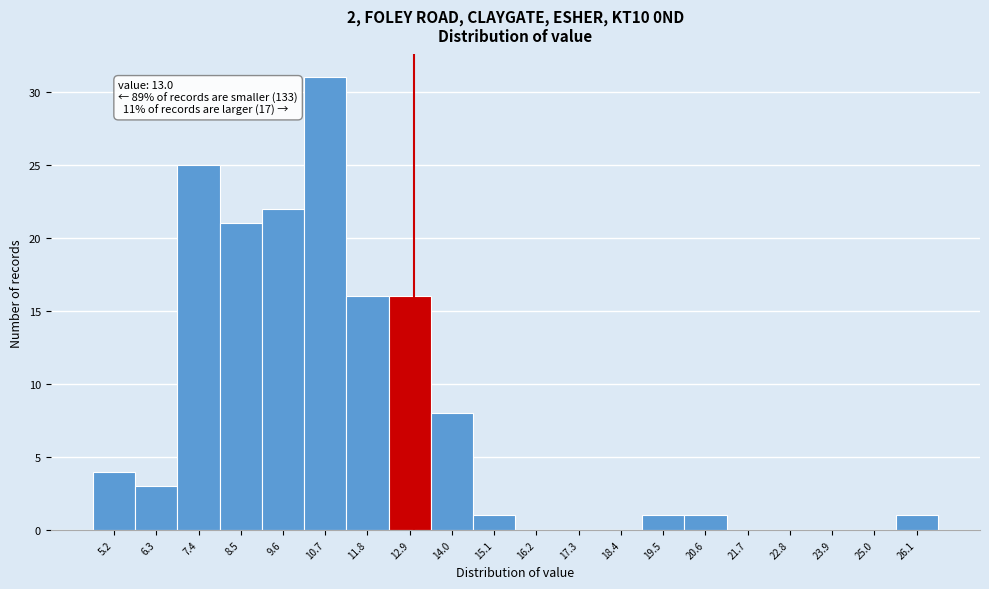

Over which range of the x-axis is the bar tallest?

10.2 to 11.2